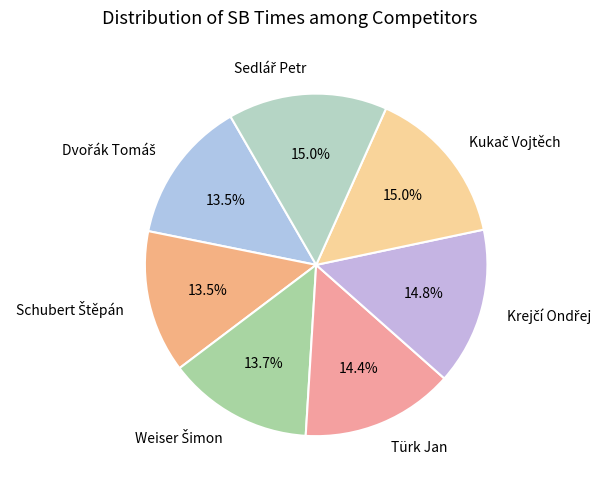

Does any single category account for the majority?

No